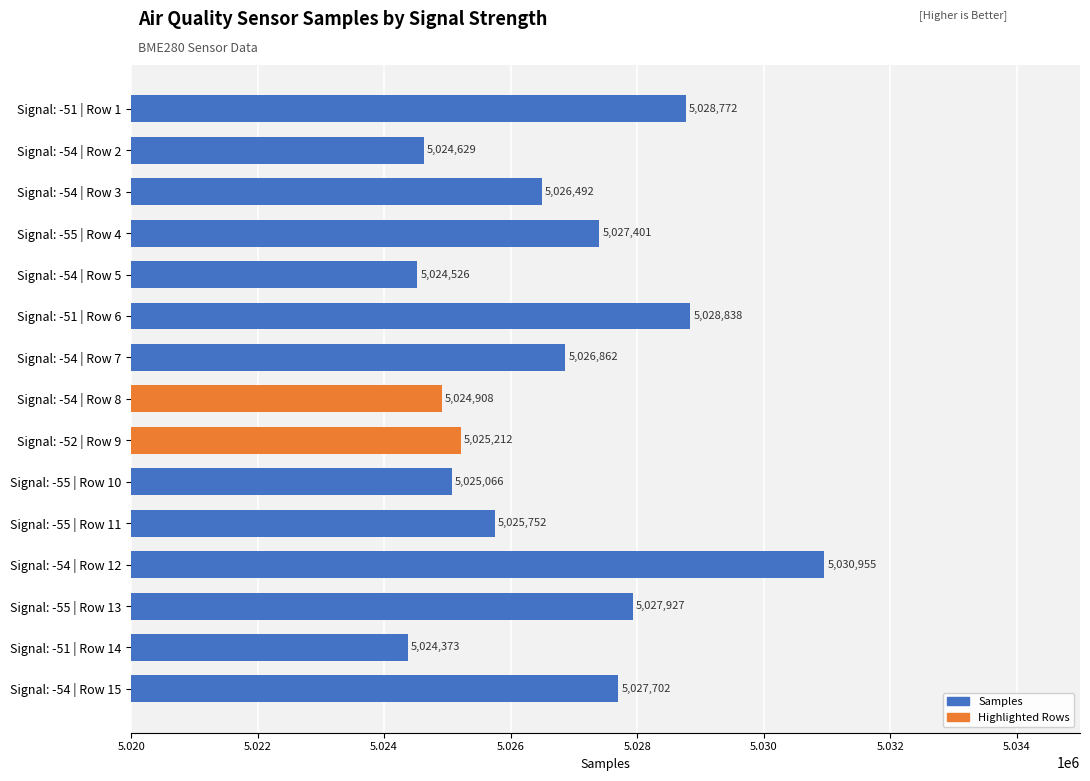

What is the sum of all values?

75399415